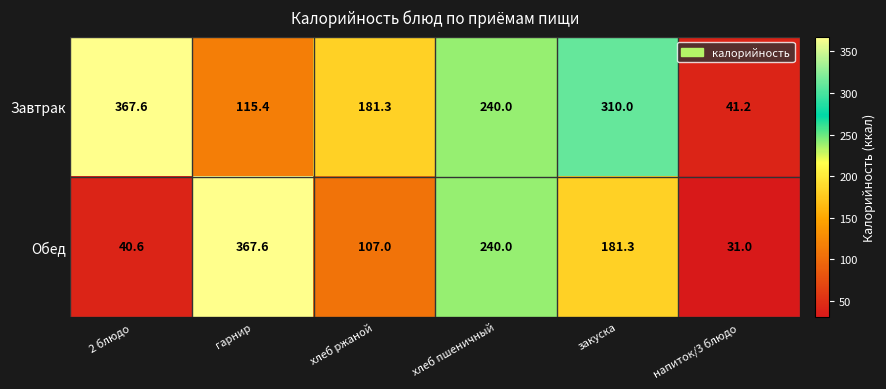

Between хлеб пшеничный and закуска, which series saw the biggest shift?

Завтрак